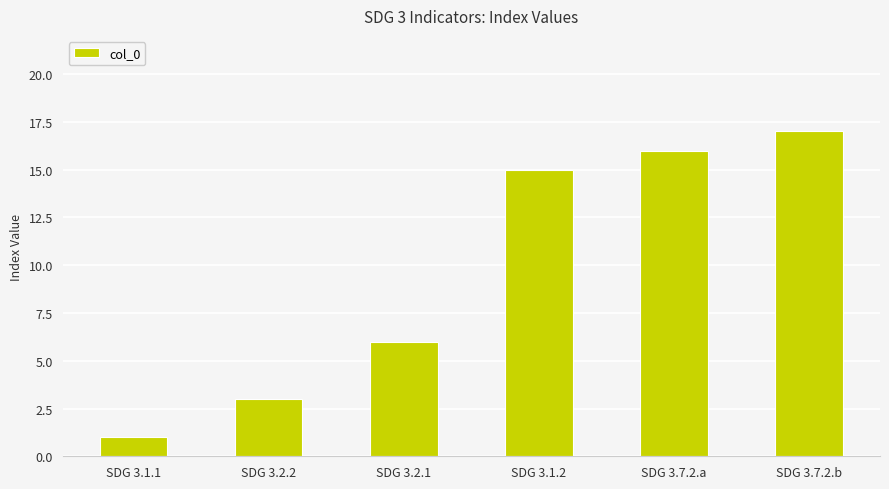

Rank the categories by value from highest to lowest.

SDG 3.7.2.b, SDG 3.7.2.a, SDG 3.1.2, SDG 3.2.1, SDG 3.2.2, SDG 3.1.1